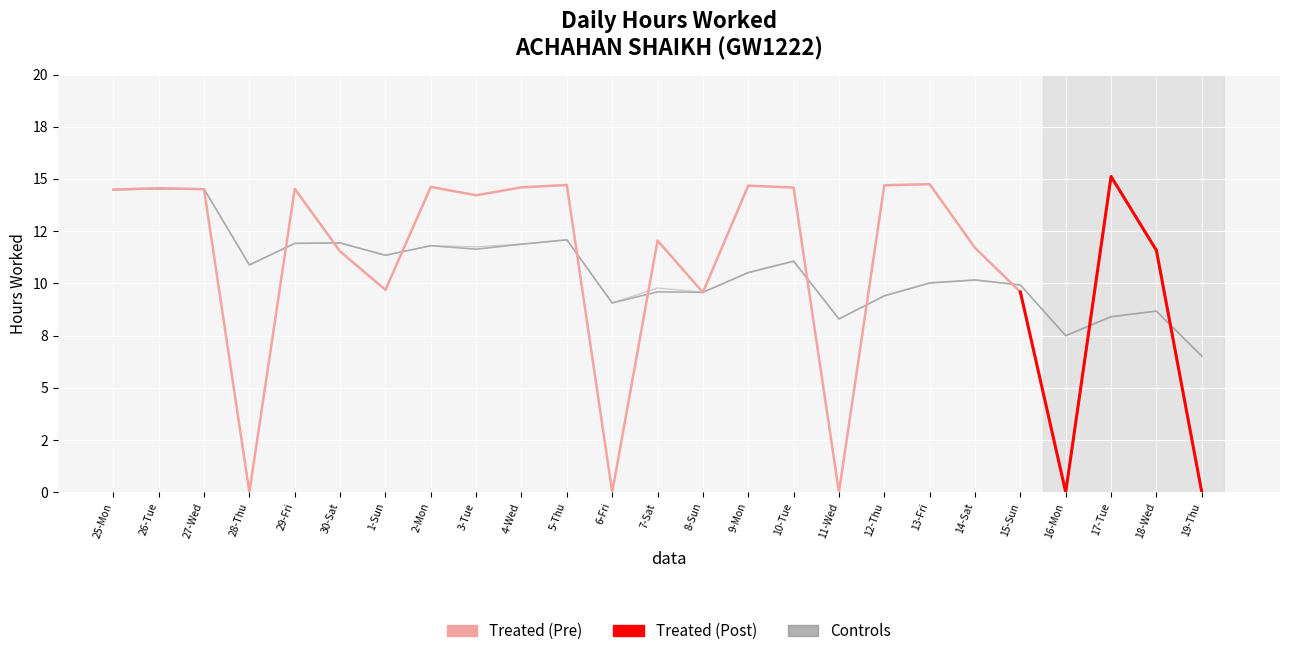

What is the difference between the second highest and second lowest values in the Cumulative Avg series?

7.0